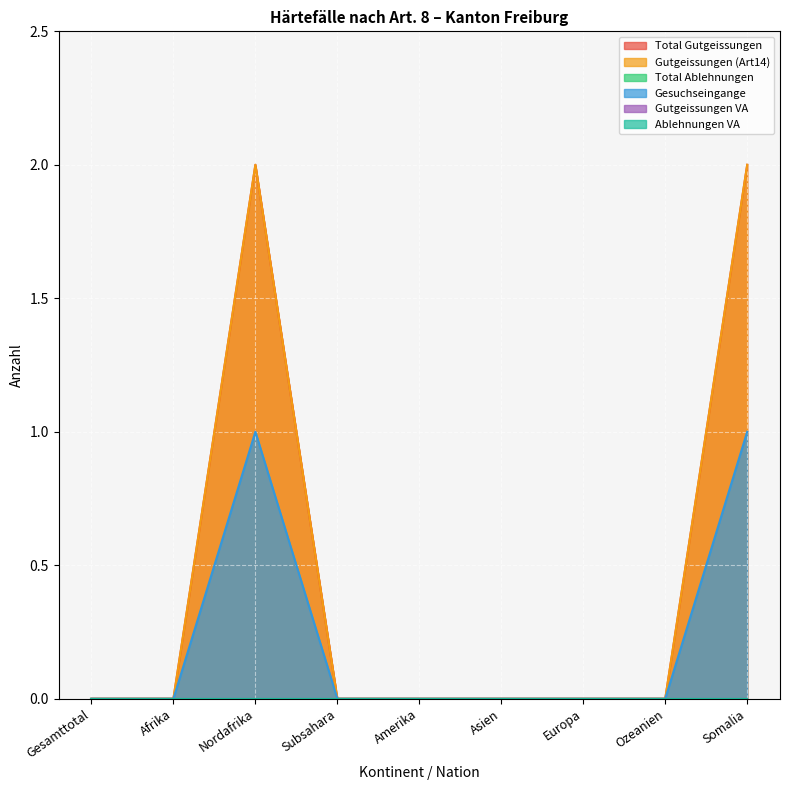

At which label is Total Gutgeissungen closest to 1?

Gesamttotal